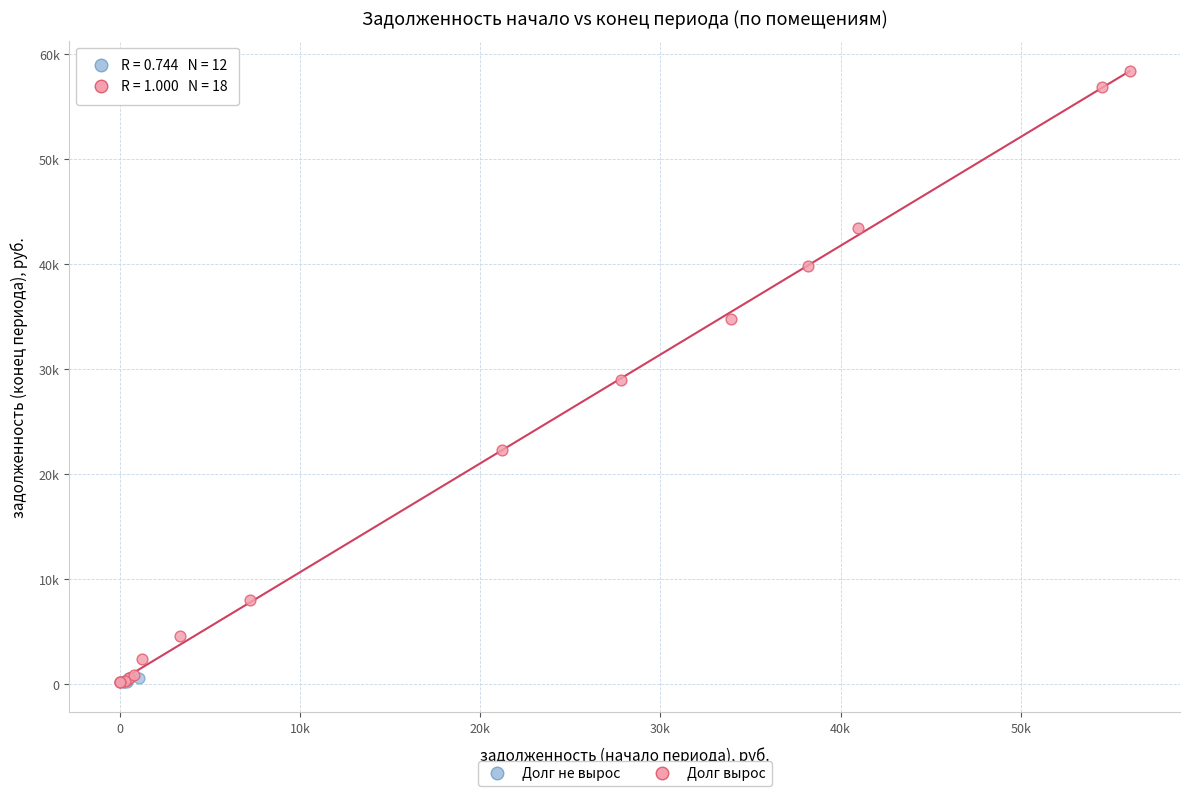

Which series reaches the maximum Y coordinate?

Долг вырос